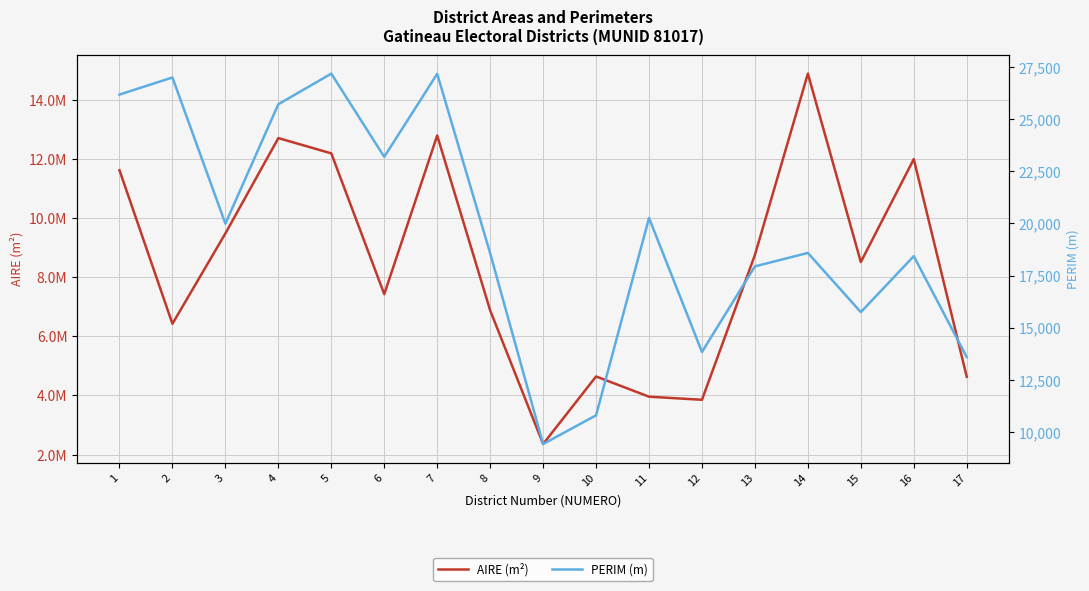

What is the greatest value displayed?

14896432.3